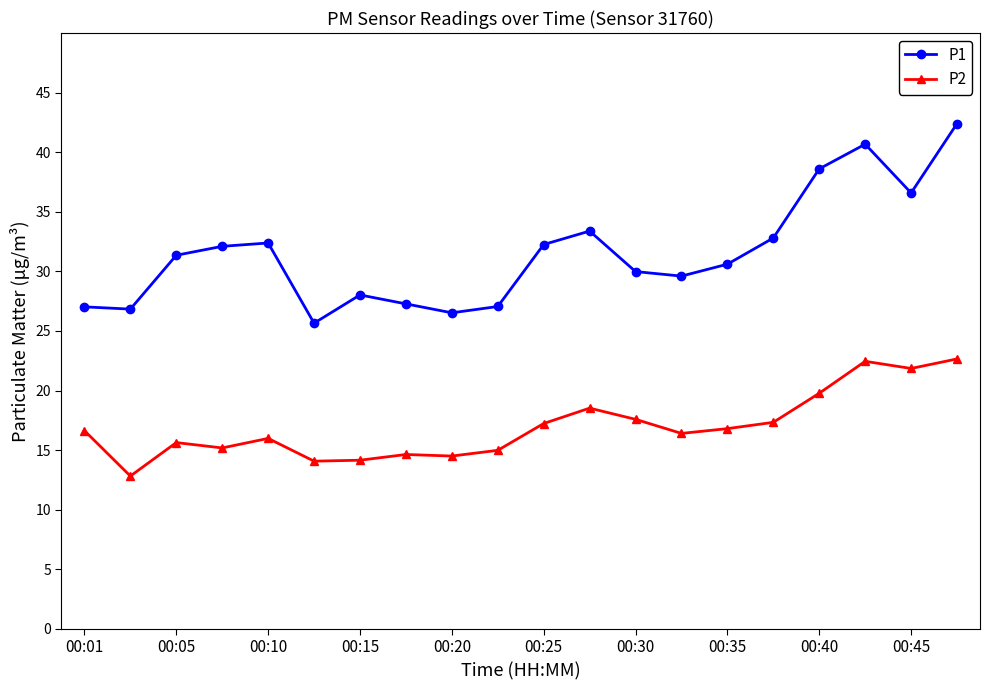

Which series has the largest total across all categories?

P1